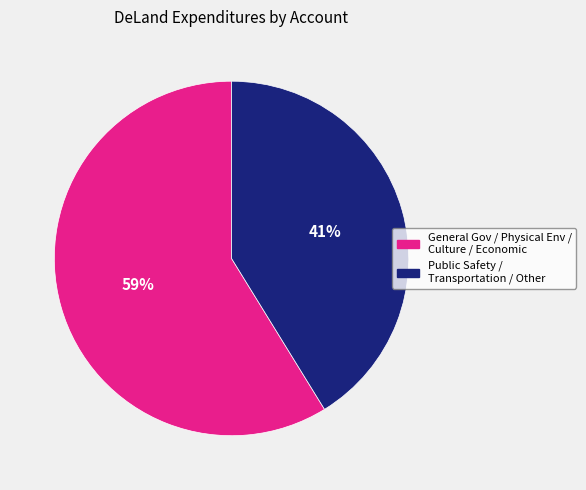

To the nearest percent, what is the difference between the largest and smallest slice percentages?

18%